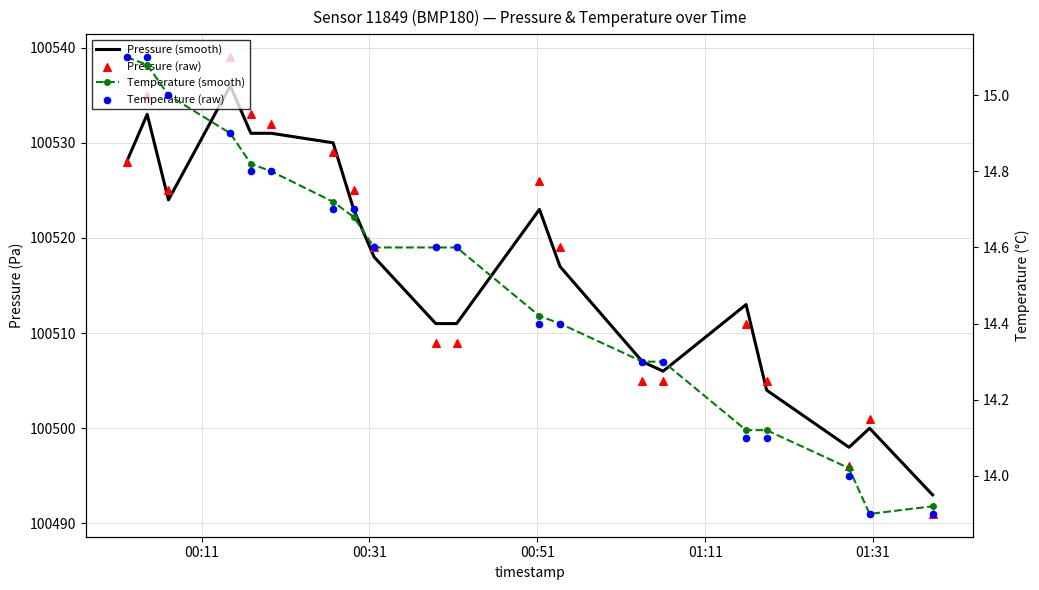

What are all the series names shown in the legend?

Pressure (smooth), Pressure (raw), Temperature (smooth), Temperature (raw)